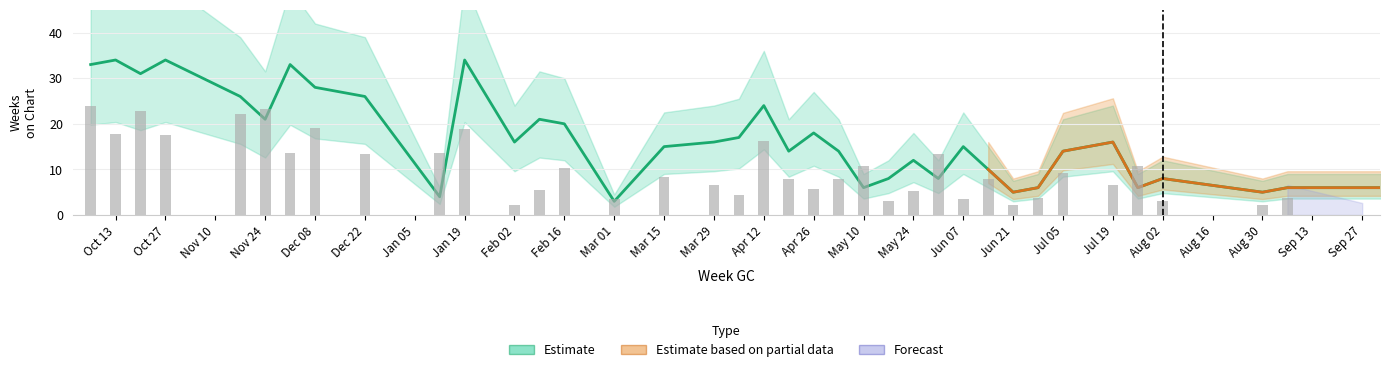

At how many categories does at least one series exceed 31?

5